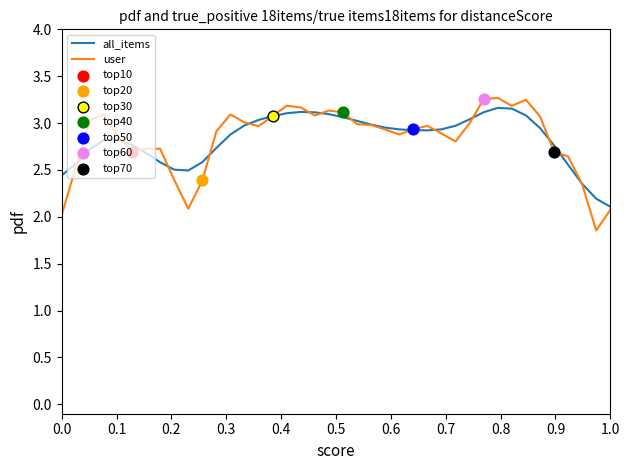

What is the minimum value for all_items?

2.1